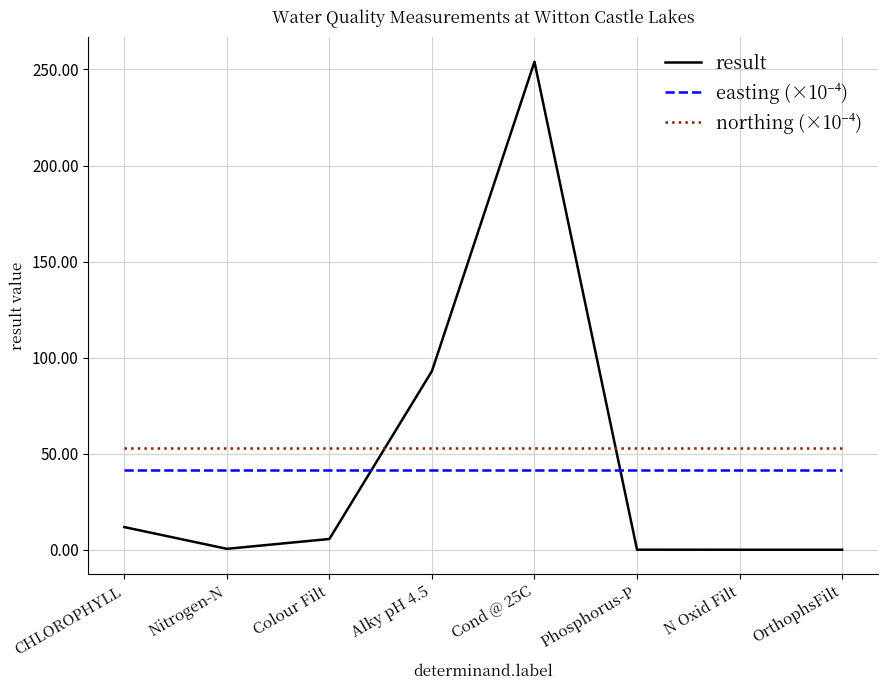

The result series shows 405.8 at Cond @ 25C. True or false?

False